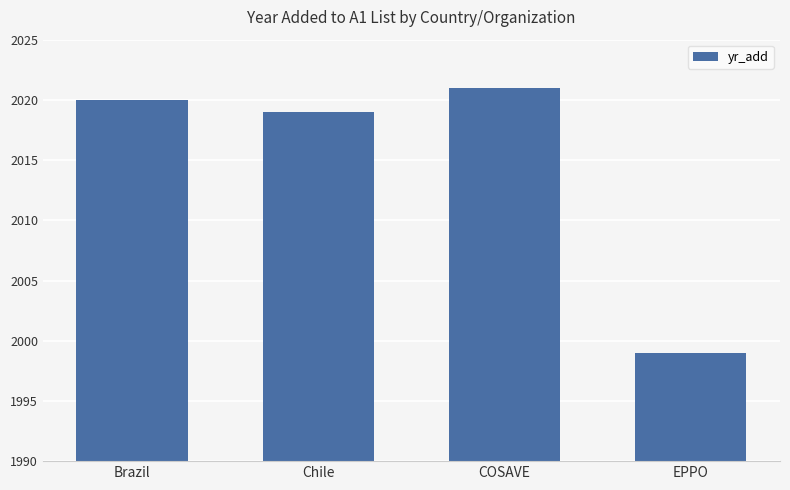

What position from the left is COSAVE?

3